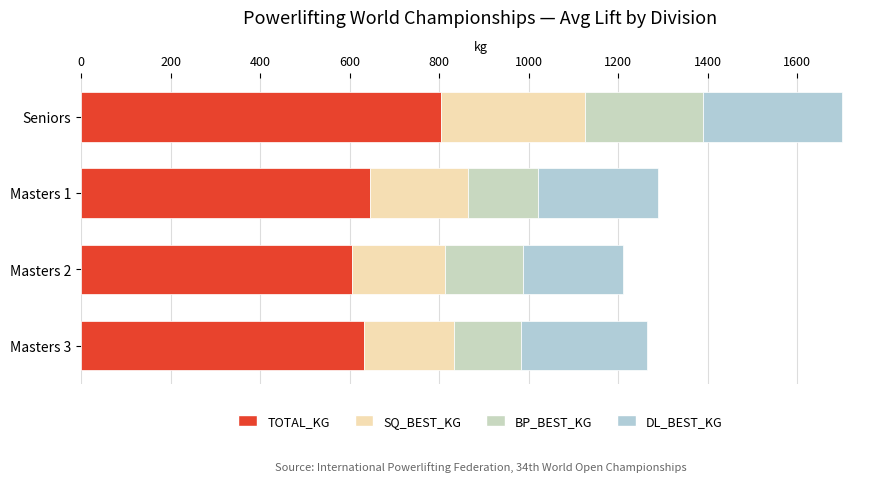

How many data points does each series have?

4